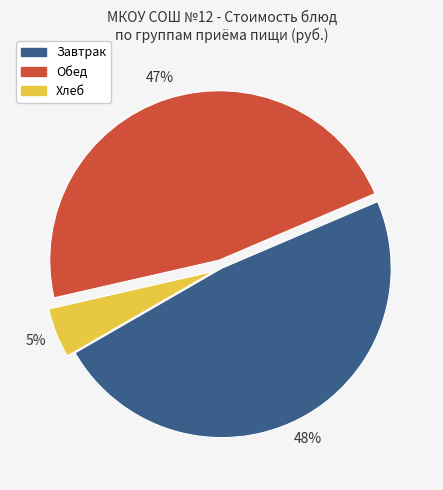

Combined, do Обед and Завтрак account for over 50%?

Yes